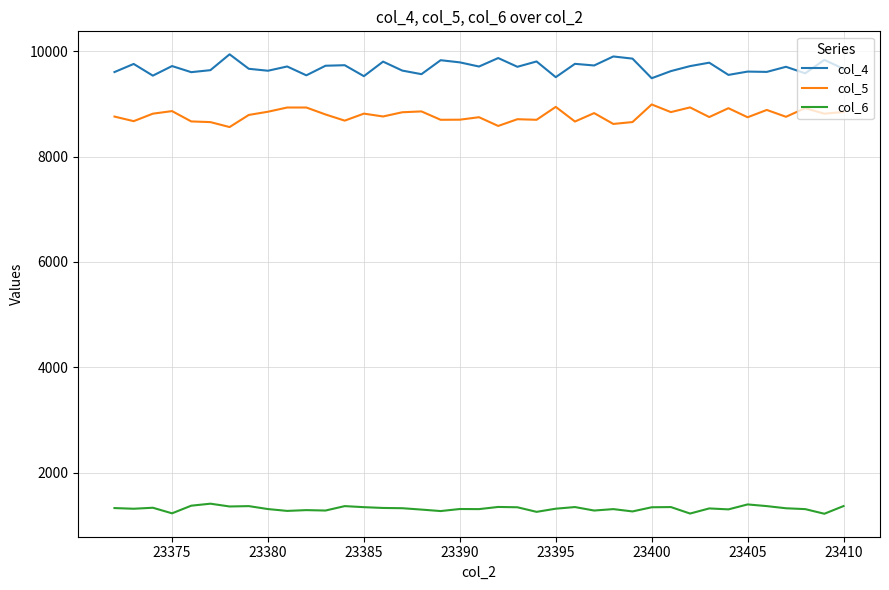

At how many categories does at least one series exceed 7706?

39